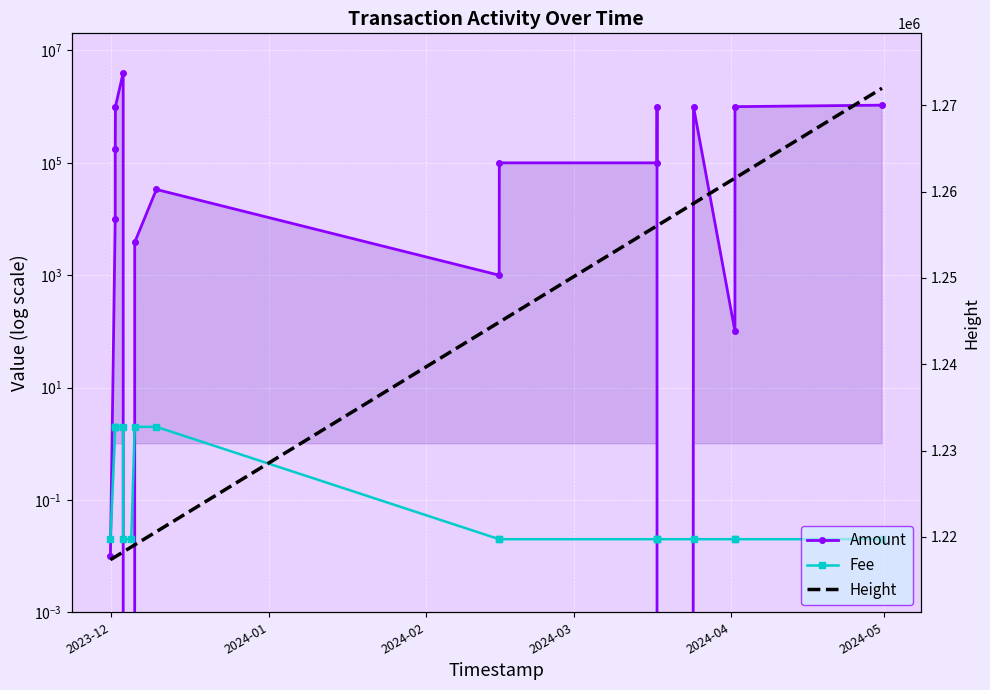

Where do Amount and Fee first cross each other?

2023-12 and 2024-01